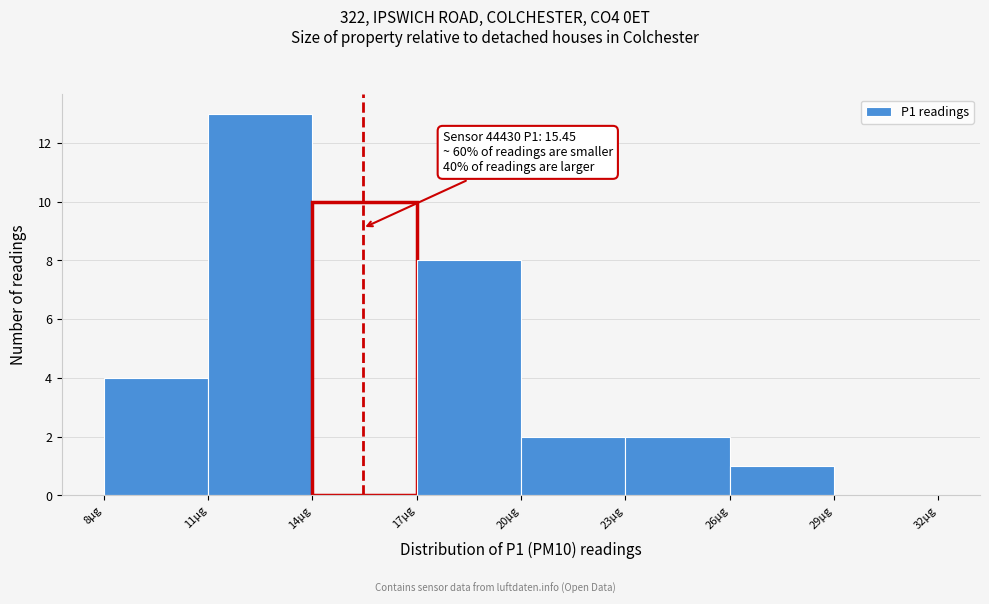

Which range on the x-axis has the tallest bar?

11 to 14